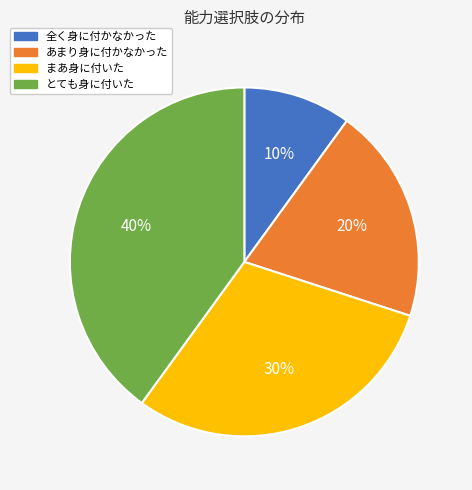

True or false: 全く身に付かなかった accounts for 1% of the total.

False